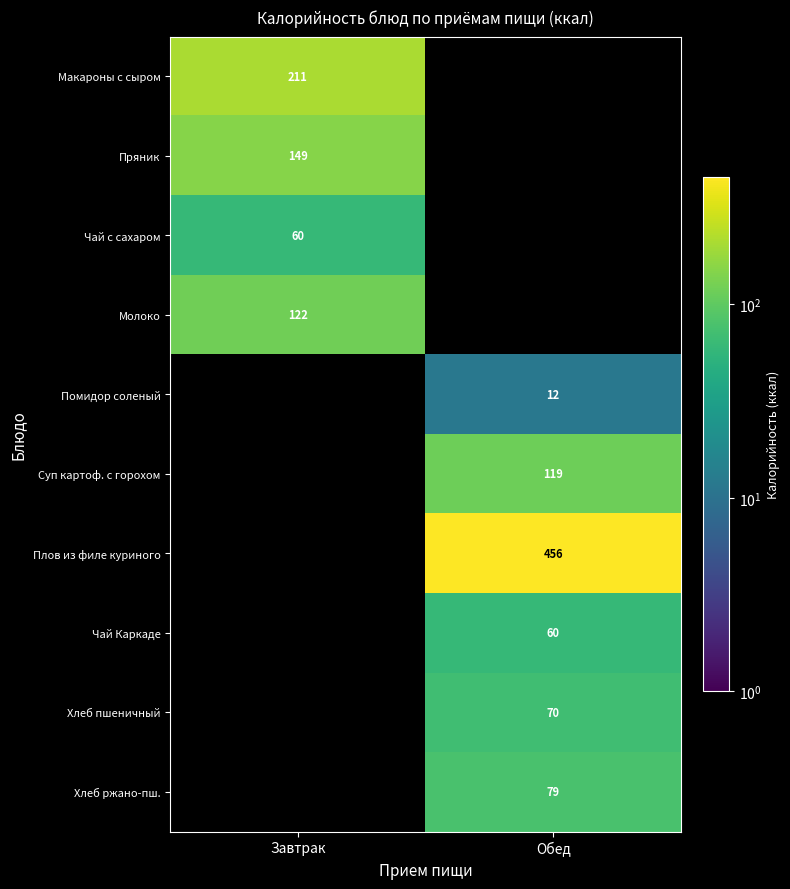

True or false: Макароны с сыром has a value of 211 at Завтрак.

True